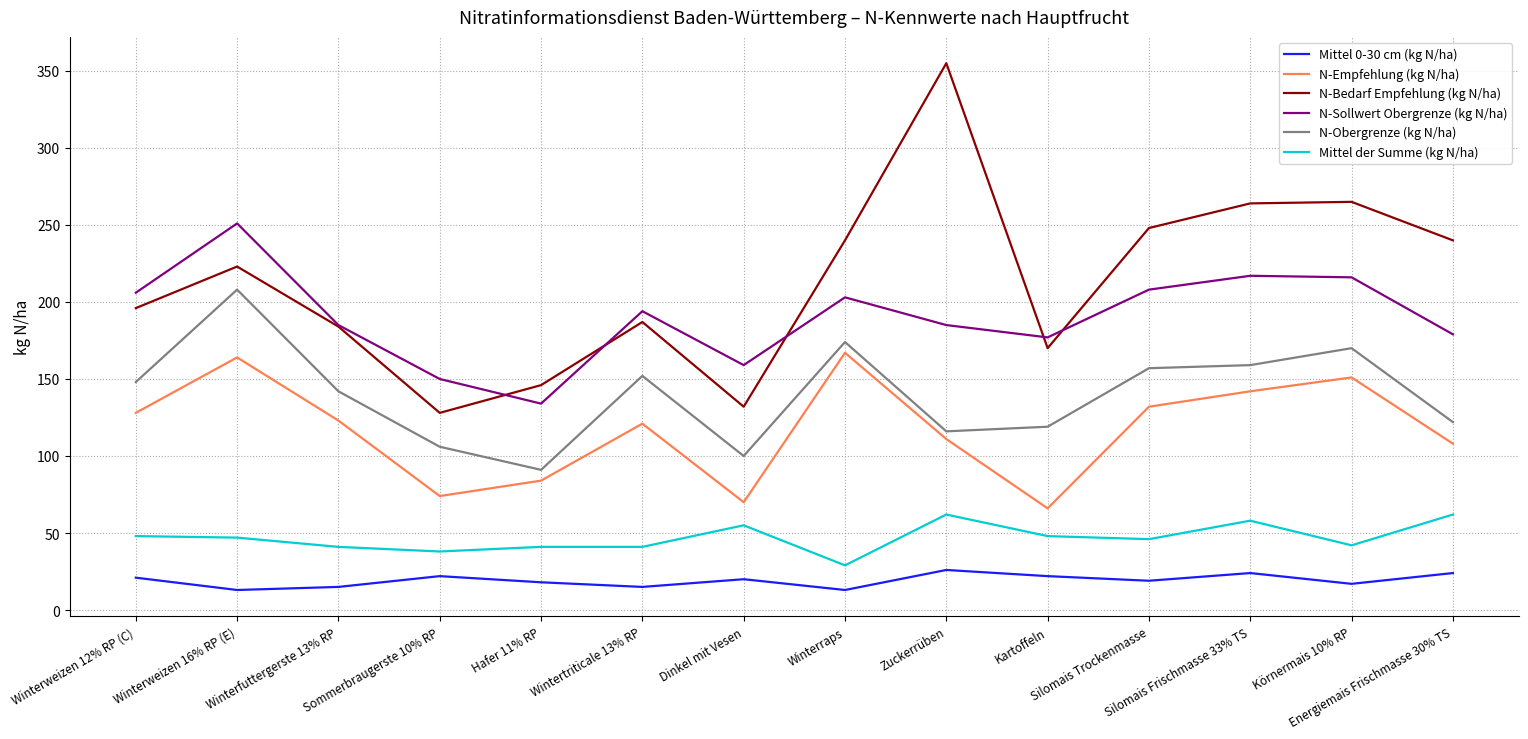

The value of N-Bedarf Empfehlung (kg N/ha) at Winterweizen 16% RP (E) is 354. True or false?

False